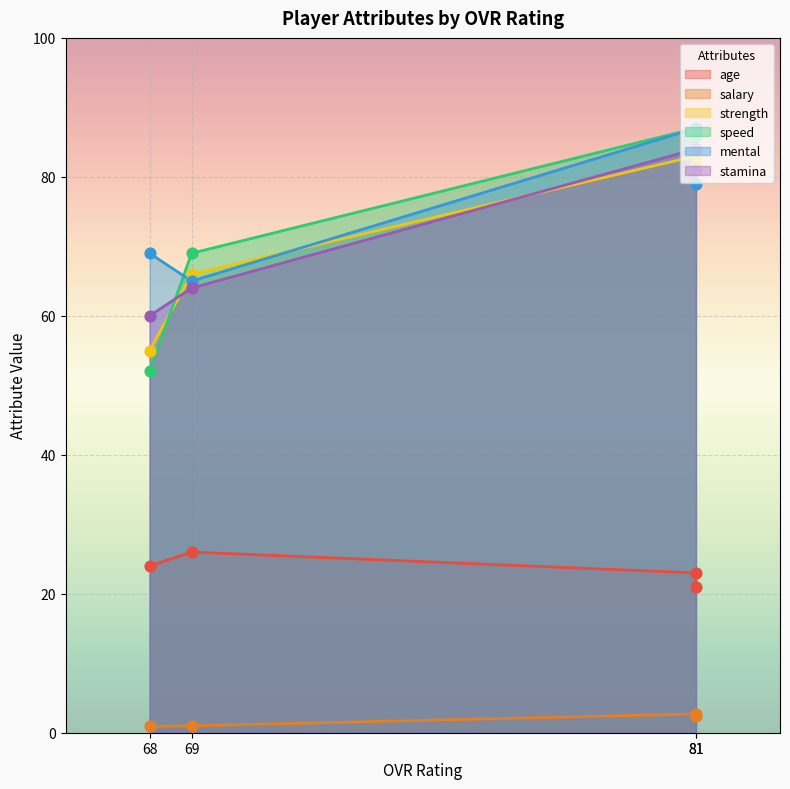

Which series has the widest spread of Y values?

speed